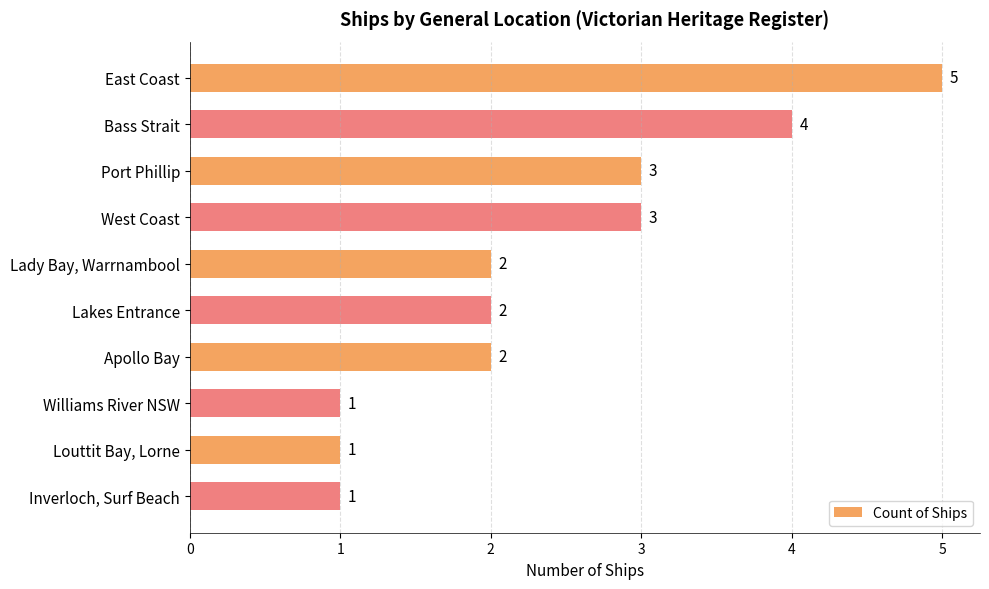

Approximately how many times larger is the value at Williams River NSW compared to Louttit Bay, Lorne?

1.0